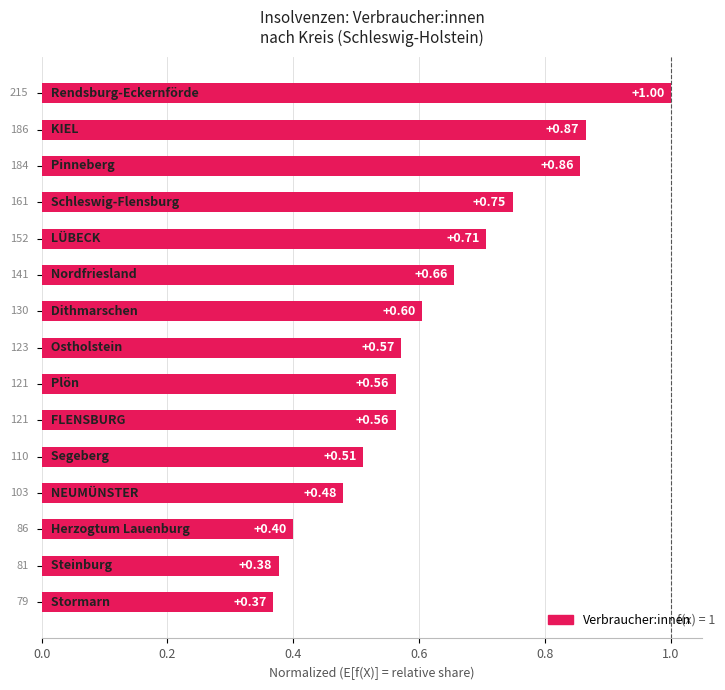

What is the sum of all values?

9.3